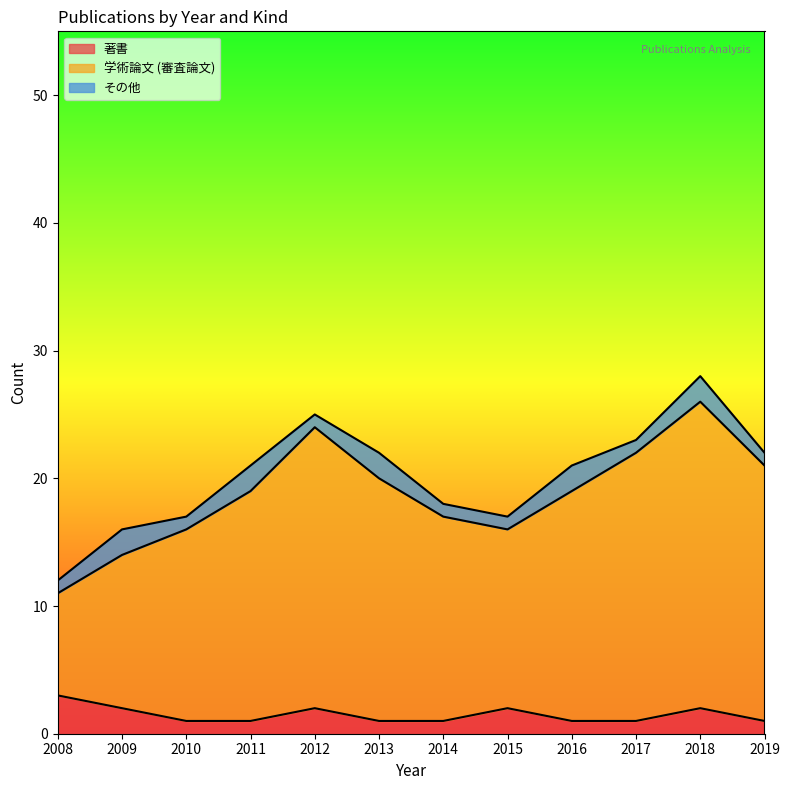

Which category has the highest value in the 著書 series?

2008